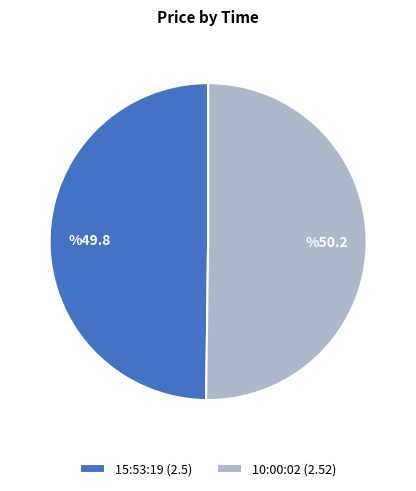

Count the number of slices in the pie.

2